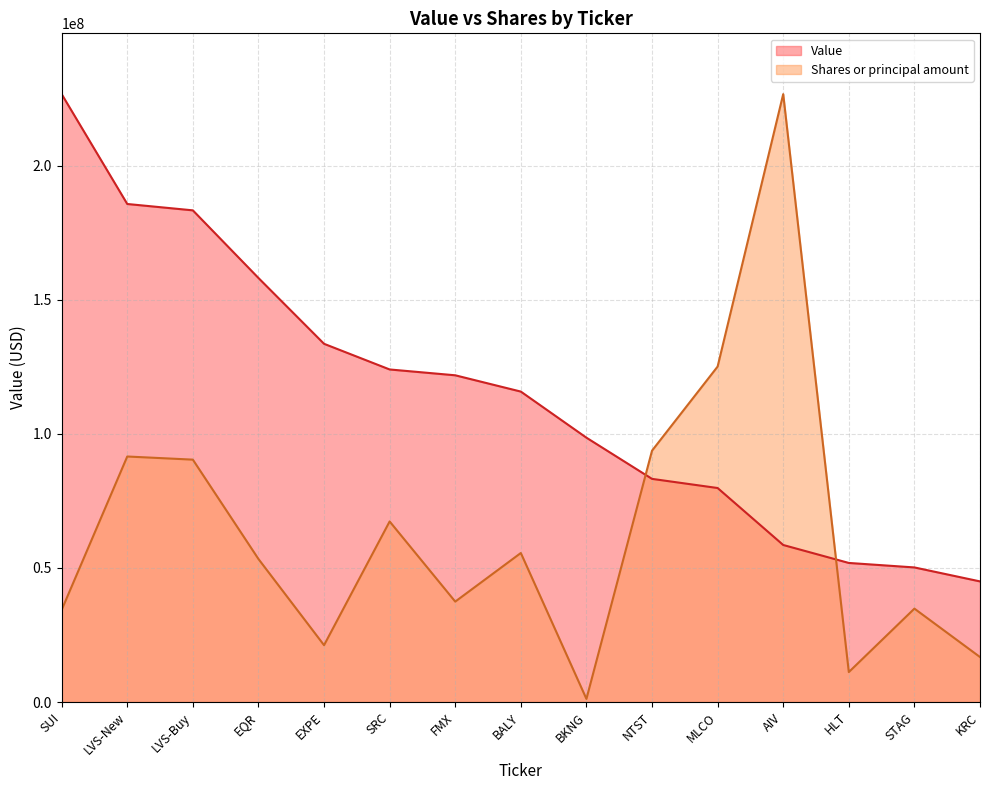

In Shares or principal amount, how many points are higher than both neighbors (excluding endpoints)?

5